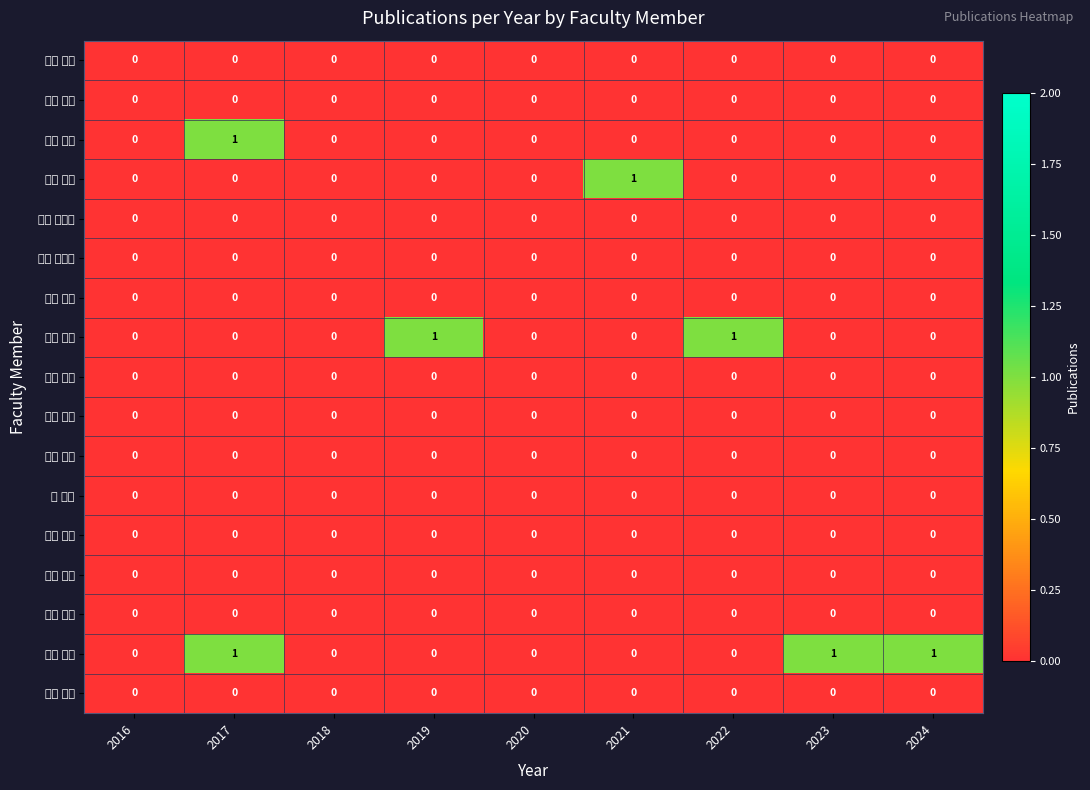

Reading left to right, extract all data points from this chart.

今井 芳枝: 2016=0	2017=0	2018=0	2019=0	2020=0	2021=0	2022=0	2023=0	2024=0
岩佐 幸恵: 2016=0	2017=0	2018=0	2019=0	2020=0	2021=0	2022=0	2023=0	2024=0
岩本 里織: 2016=0	2017=1	2018=0	2019=0	2020=0	2021=0	2022=0	2023=0	2024=0
岡久 玲子: 2016=0	2017=0	2018=0	2019=0	2020=0	2021=1	2022=0	2023=0	2024=0
奥田 紀久子: 2016=0	2017=0	2018=0	2019=0	2020=0	2021=0	2022=0	2023=0	2024=0
雄西 智惠美: 2016=0	2017=0	2018=0	2019=0	2020=0	2021=0	2022=0	2023=0	2024=0
岸田 佐智: 2016=0	2017=0	2018=0	2019=0	2020=0	2021=0	2022=0	2023=0	2024=0
桑村 由美: 2016=0	2017=0	2018=0	2019=1	2020=0	2021=0	2022=1	2023=0	2024=0
髙橋 亜希: 2016=0	2017=0	2018=0	2019=0	2020=0	2021=0	2022=0	2023=0	2024=0
田中 祐子: 2016=0	2017=0	2018=0	2019=0	2020=0	2021=0	2022=0	2023=0	2024=0
千葉 進一: 2016=0	2017=0	2018=0	2019=0	2020=0	2021=0	2022=0	2023=0	2024=0
堤 理恵: 2016=0	2017=0	2018=0	2019=0	2020=0	2021=0	2022=0	2023=0	2024=0
板東 孝枝: 2016=0	2017=0	2018=0	2019=0	2020=0	2021=0	2022=0	2023=0	2024=0
福岡 美和: 2016=0	2017=0	2018=0	2019=0	2020=0	2021=0	2022=0	2023=0	2024=0
松下 恭子: 2016=0	2017=0	2018=0	2019=0	2020=0	2021=0	2022=0	2023=0	2024=0
安井 敏之: 2016=0	2017=1	2018=0	2019=0	2020=0	2021=0	2022=0	2023=1	2024=1
吉田 敦也: 2016=0	2017=0	2018=0	2019=0	2020=0	2021=0	2022=0	2023=0	2024=0